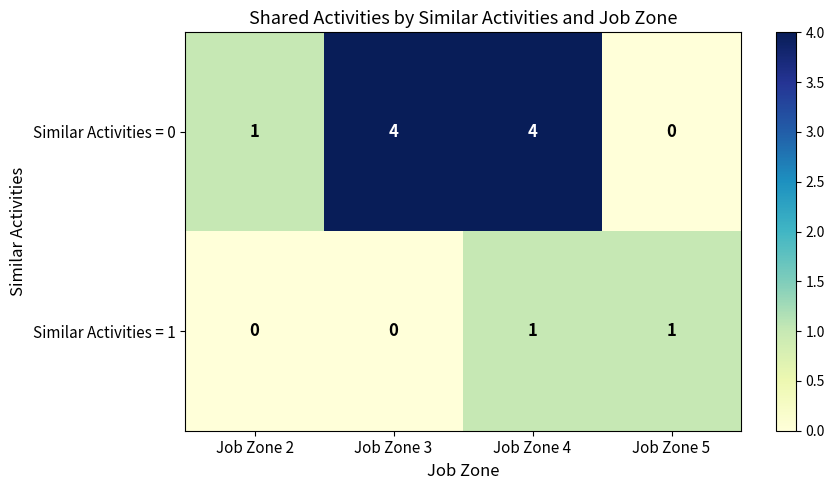

List the series in order of their overall mean, highest first.

Similar Activities = 0, Similar Activities = 1